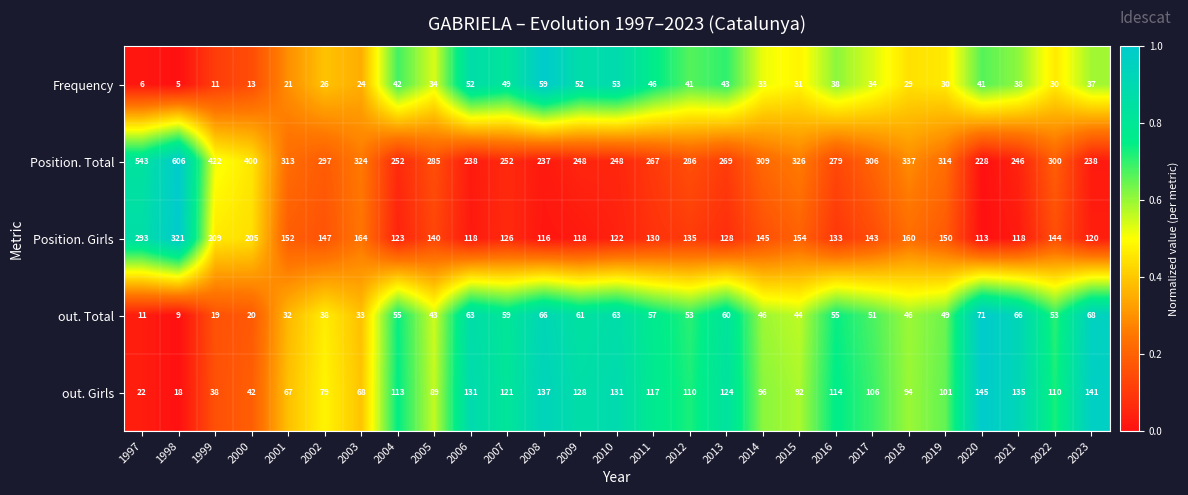

At which category is the sum across all series the highest?

1998